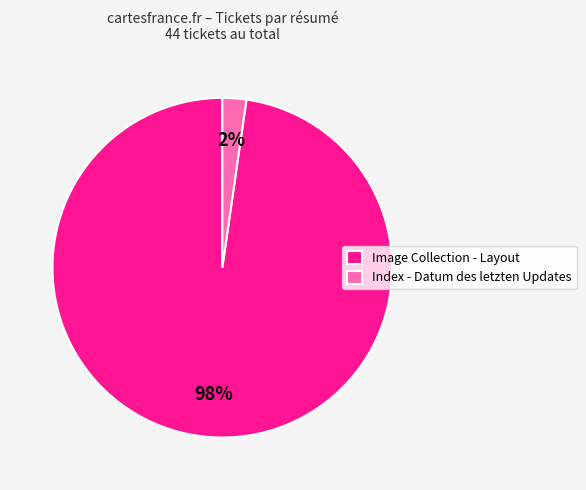

What is the largest slice in the pie chart?

Image Collection - Layout